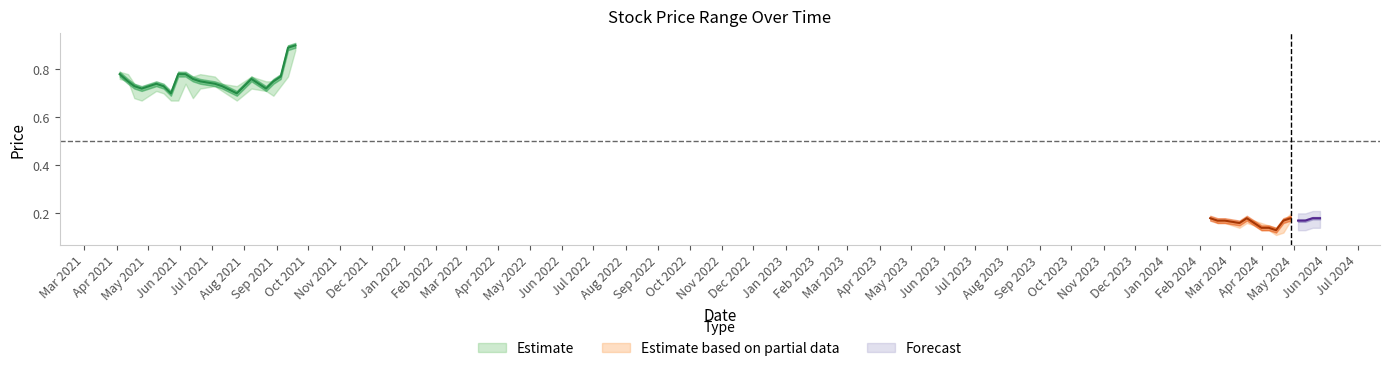

What is the sum of all Low values?

16.0